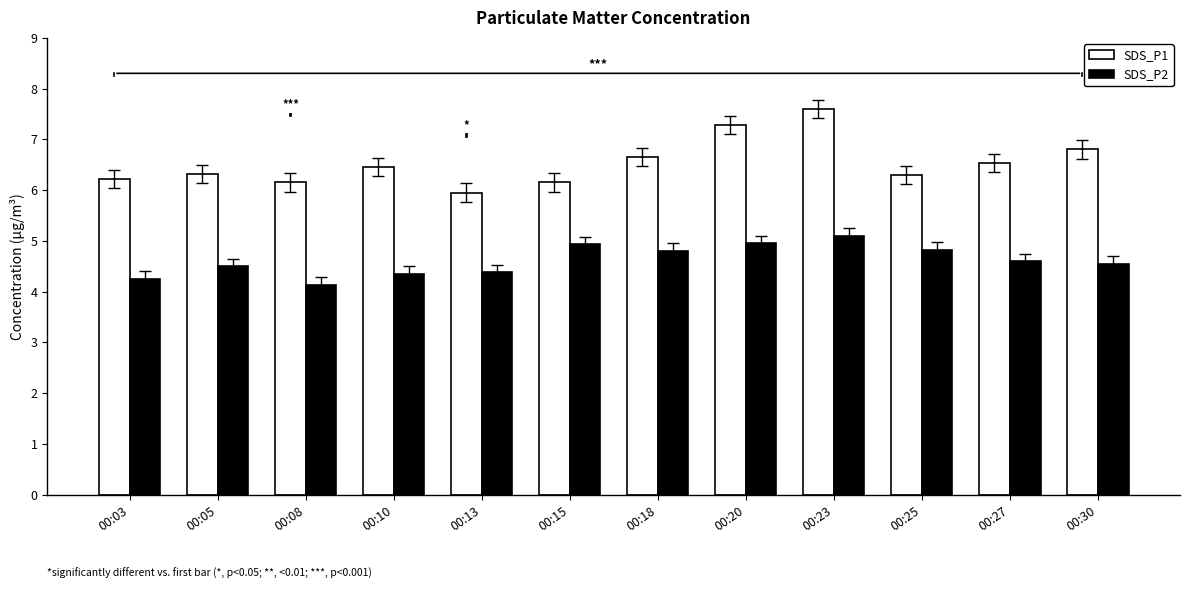

What is the maximum value shown in the chart?

7.6